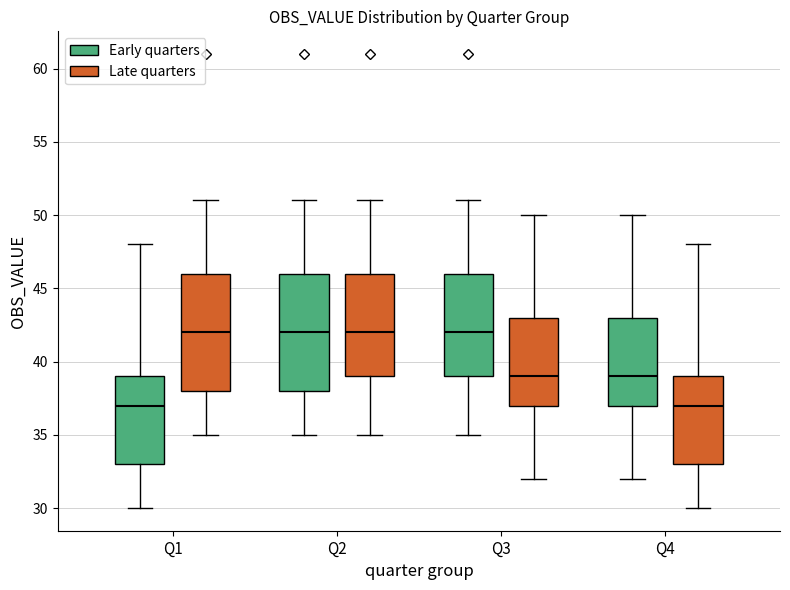

Reading left to right, transcribe this box plot: for each box, give where its median line is, the range the box spans, and where its two whiskers end, as read against the y-axis. The values are not printed on the chart, so give them approximately, as read against the axis.

Q1 (Early quarters): median 37, box 33 to 39, whiskers 30 to 48
Q1 (Late quarters): median 42, box 38 to 46, whiskers 35 to 51
Q2 (Early quarters): median 42, box 38 to 46, whiskers 35 to 51
Q2 (Late quarters): median 42, box 39 to 46, whiskers 35 to 51
Q3 (Early quarters): median 42, box 39 to 46, whiskers 35 to 51
Q3 (Late quarters): median 39, box 37 to 43, whiskers 32 to 50
Q4 (Early quarters): median 39, box 37 to 43, whiskers 32 to 50
Q4 (Late quarters): median 37, box 33 to 39, whiskers 30 to 48